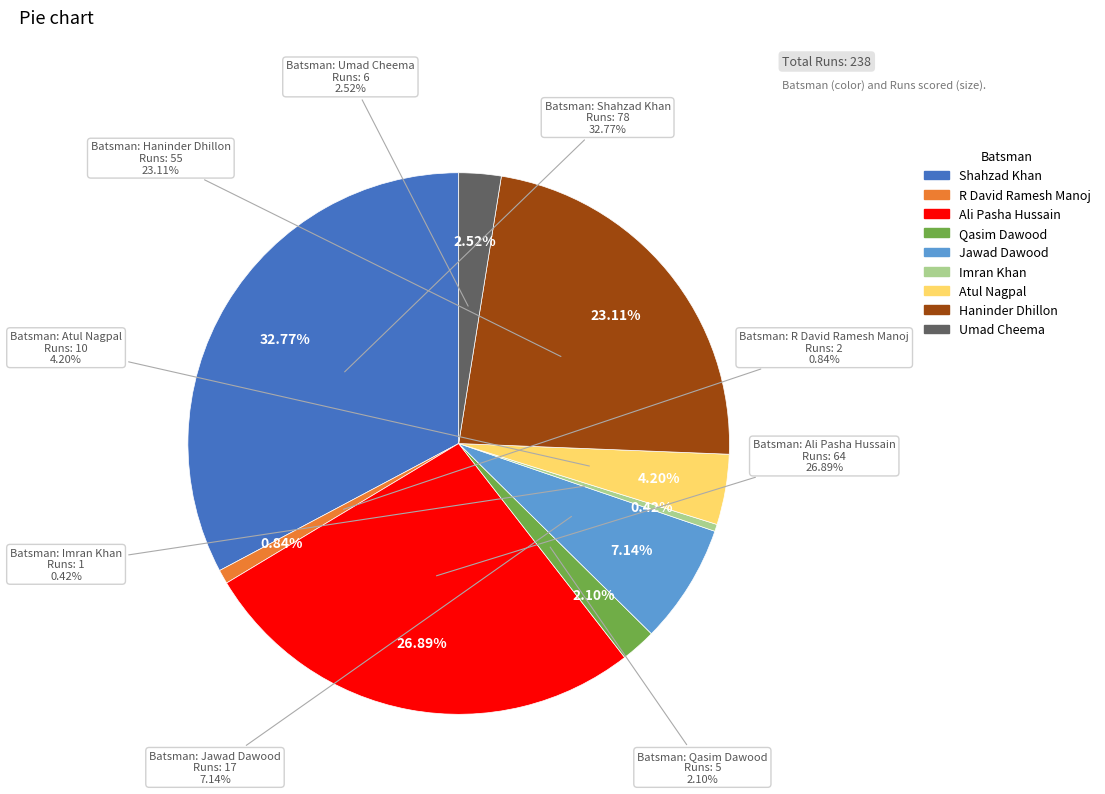

Which category has the biggest portion of the pie?

Shahzad Khan